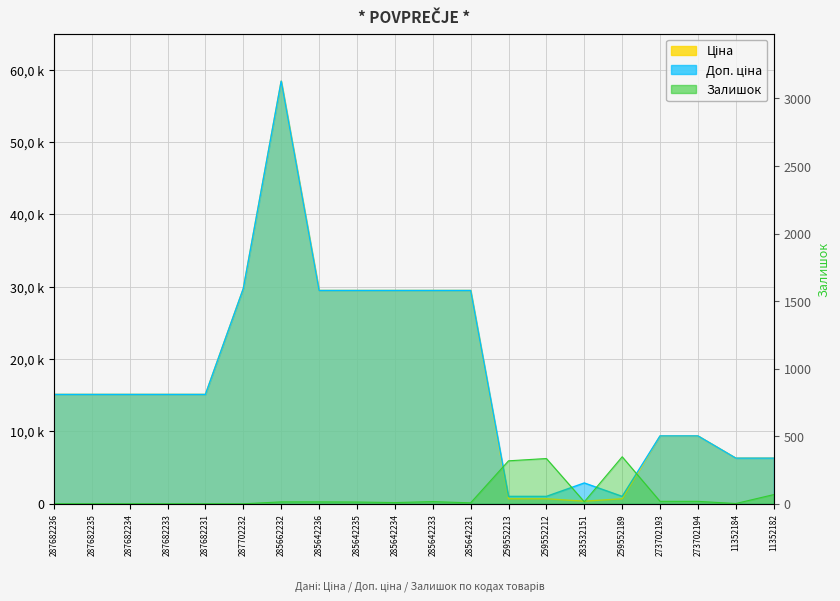

True or false: Залишок has a value of 22.2 at 285642236.

False